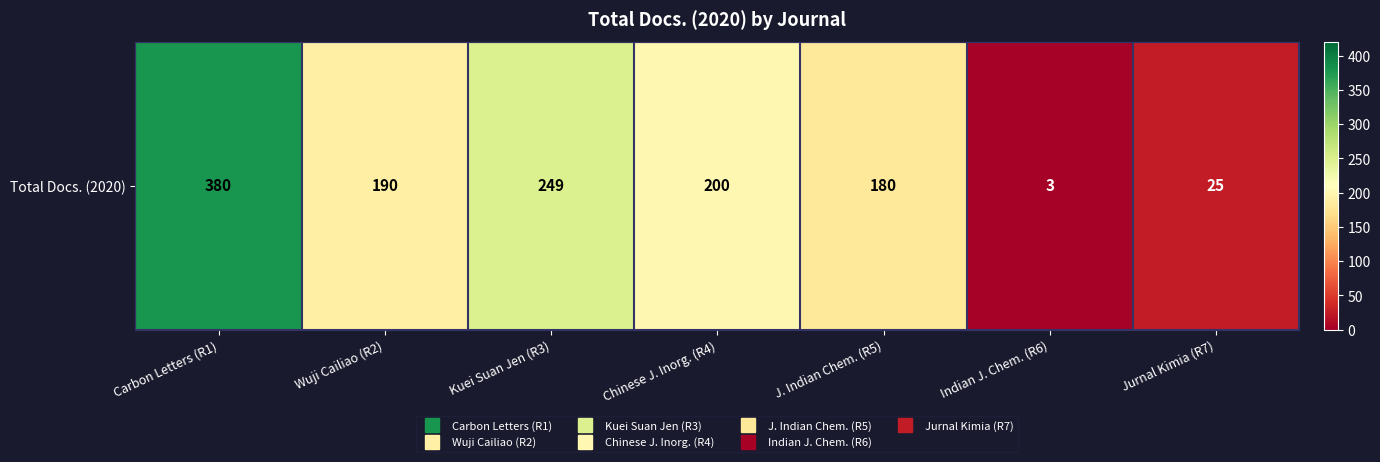

Is it true that the value at Chinese J. Inorg. (R4) is 200?

True